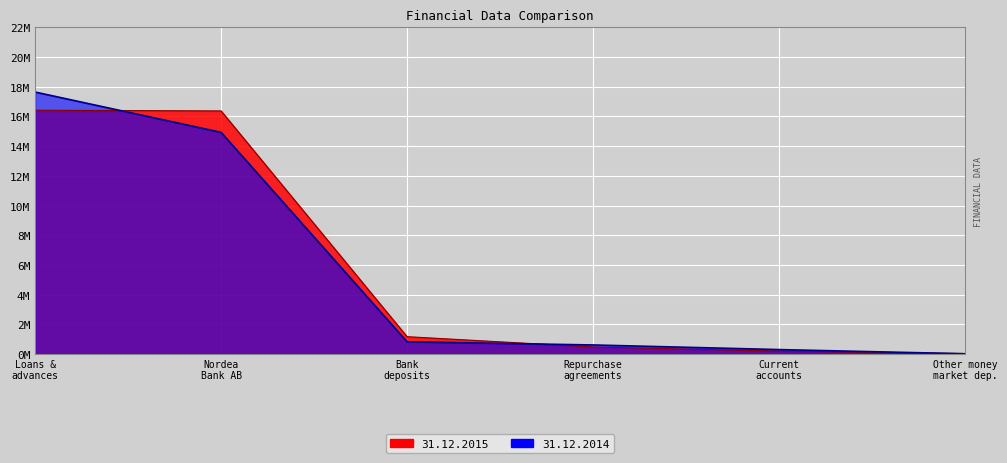

What is the difference between the maximum and minimum values in the 31.12.2014 series?

17625985